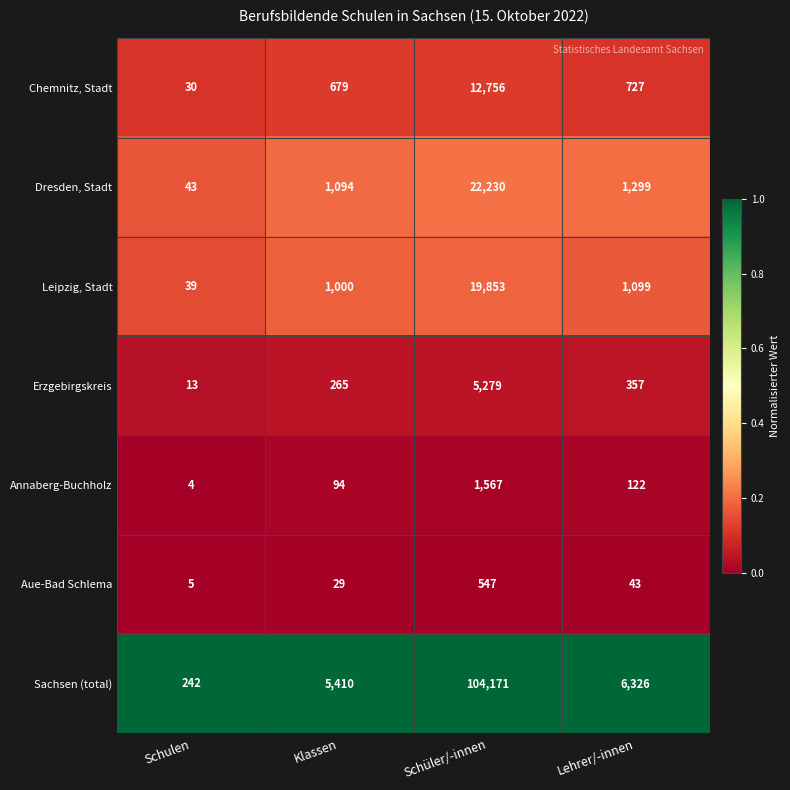

Which series has the largest total across all categories?

Sachsen (total)